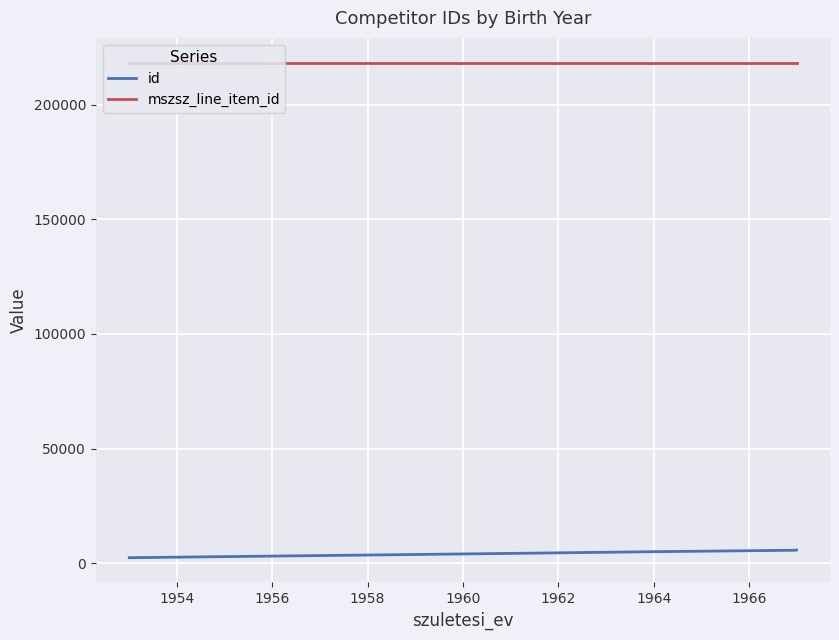

True or false: mszsz_line_item_id has more than 1 interior local peaks.

False